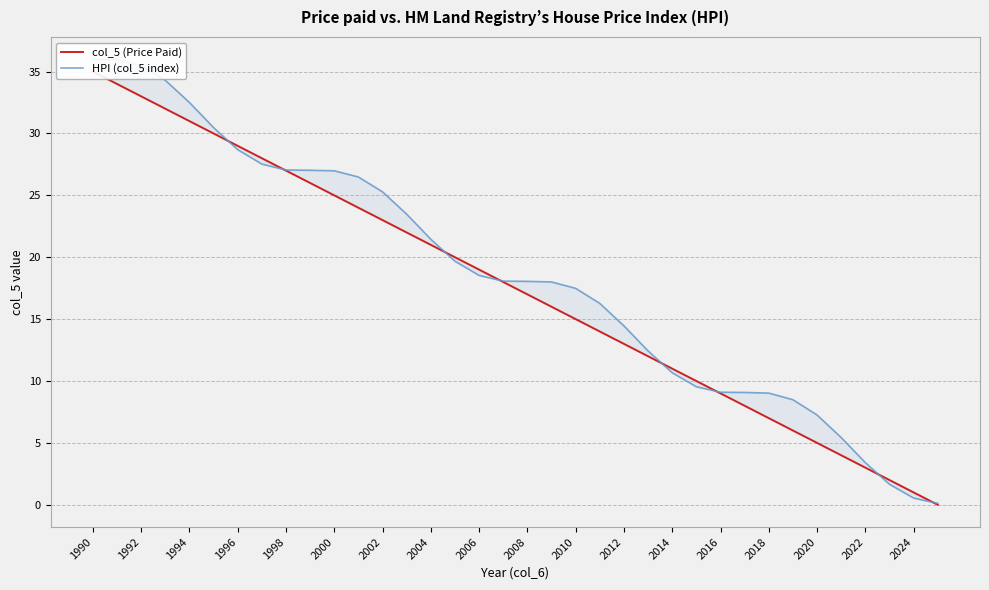

Which series has the largest total across all categories?

HPI (col_5 index)